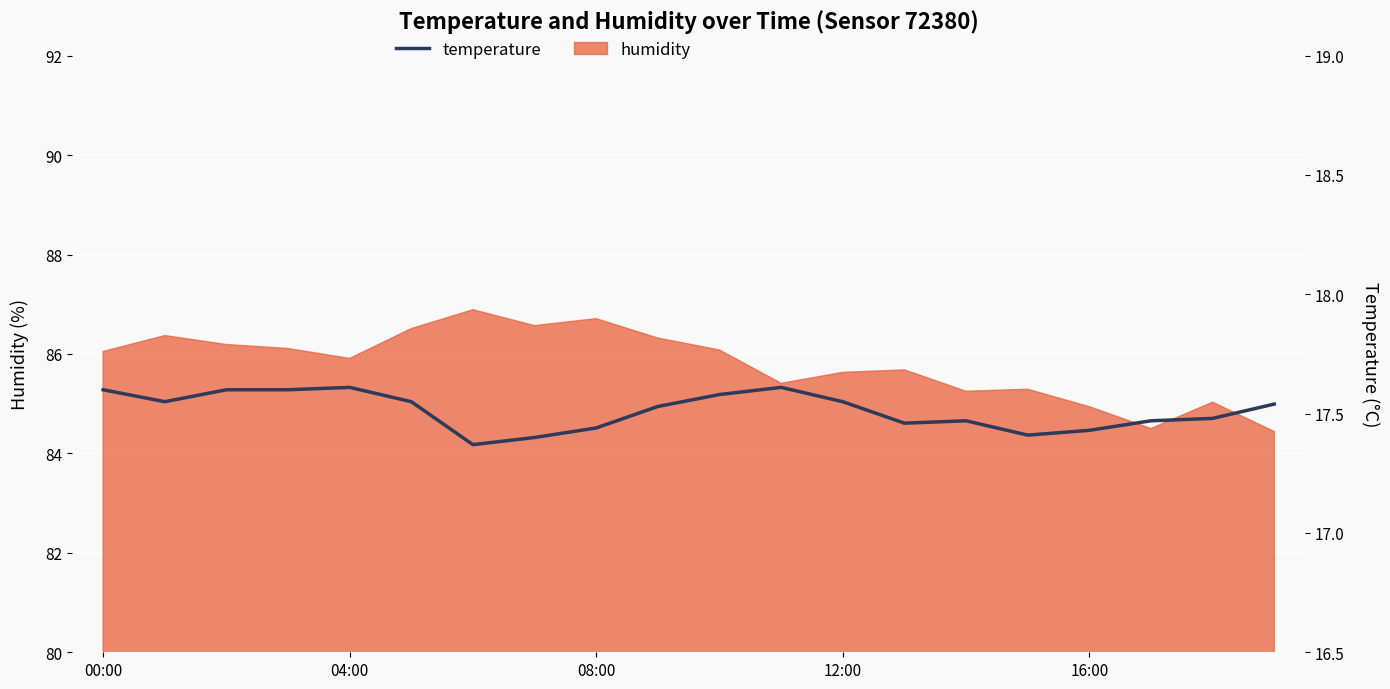

What is the average value?

17.5